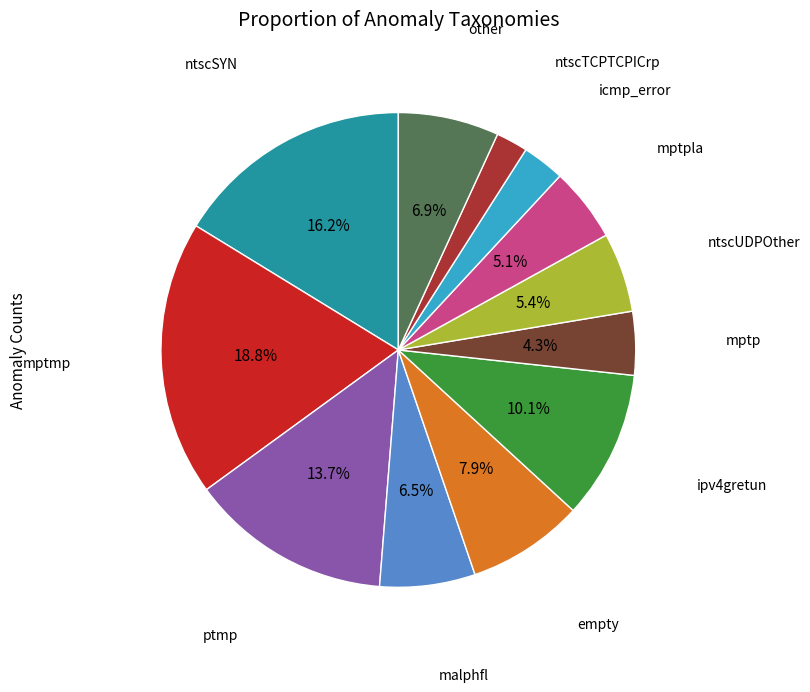

Does any single category account for the majority?

No